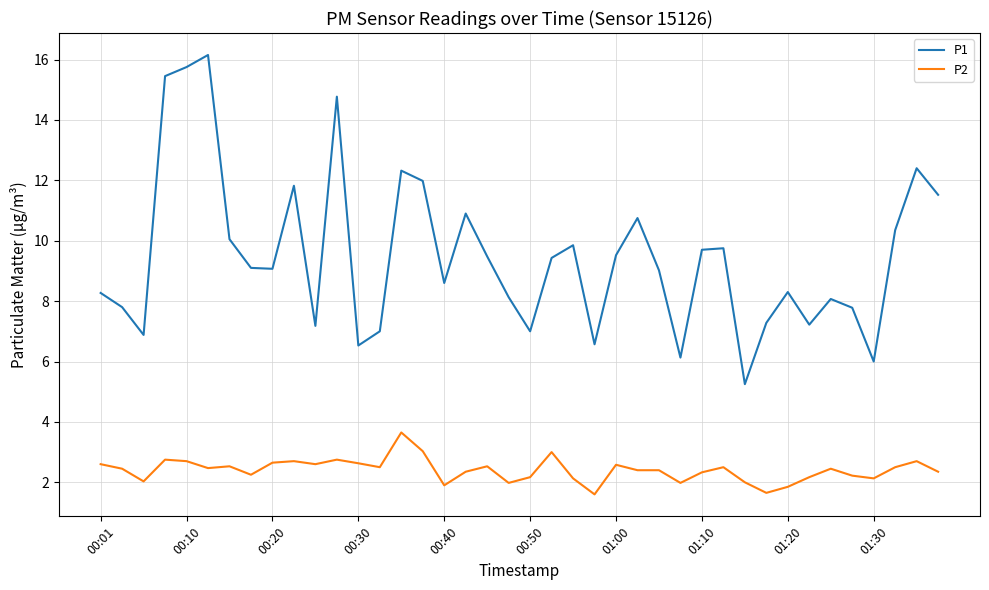

Which series has the largest range (max minus min)?

P1